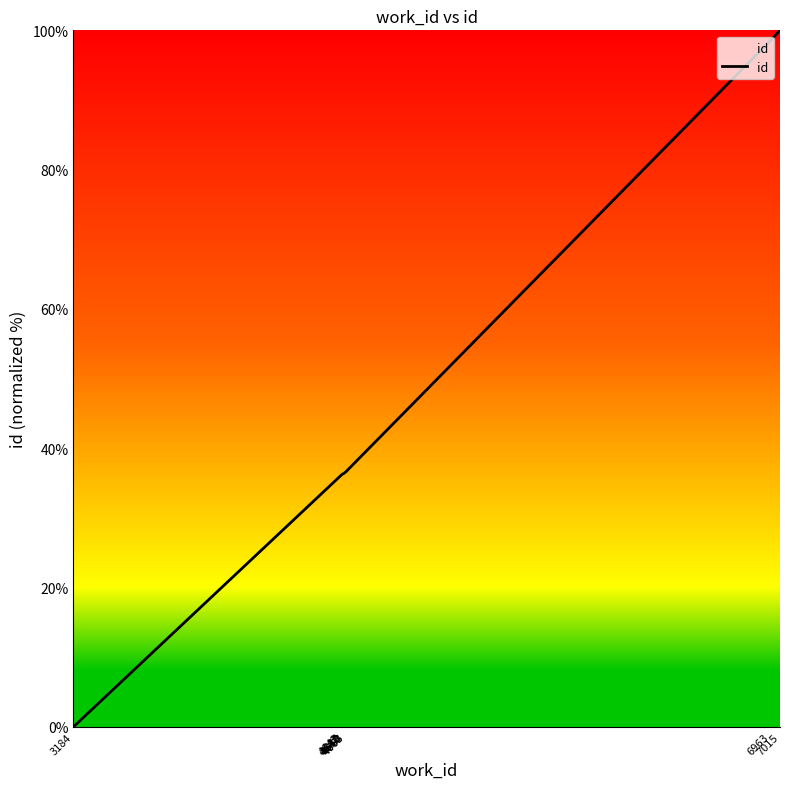

Reading right to left, list all the values displayed in this chart.

7015=100.0	6963=98.5	4663=36.7	4663=36.7	4650=36.4	4649=36.4	4648=36.3	4647=36.3	4642=36.3	3184=0.0